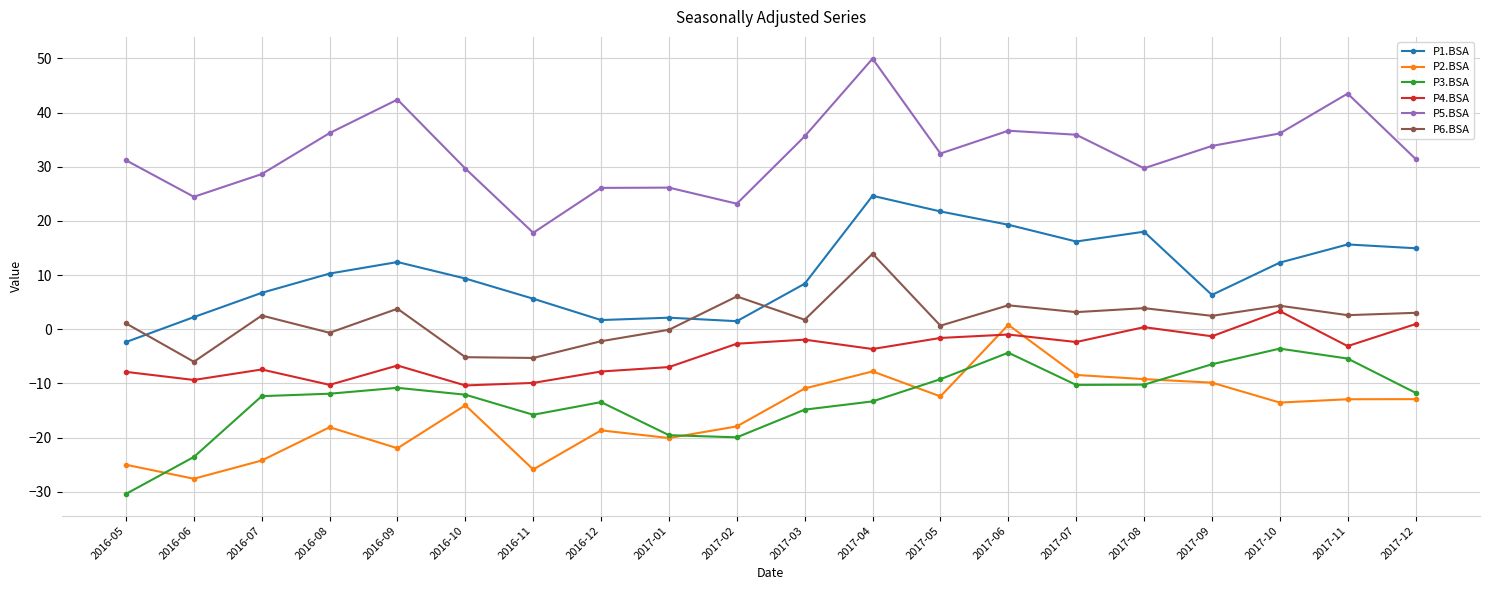

What is the lowest value of the P4.BSA series?

-10.4